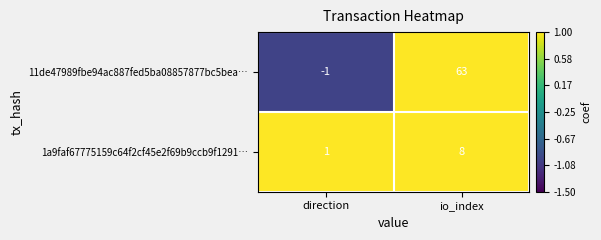

Which category has the highest value across all series?

io_index